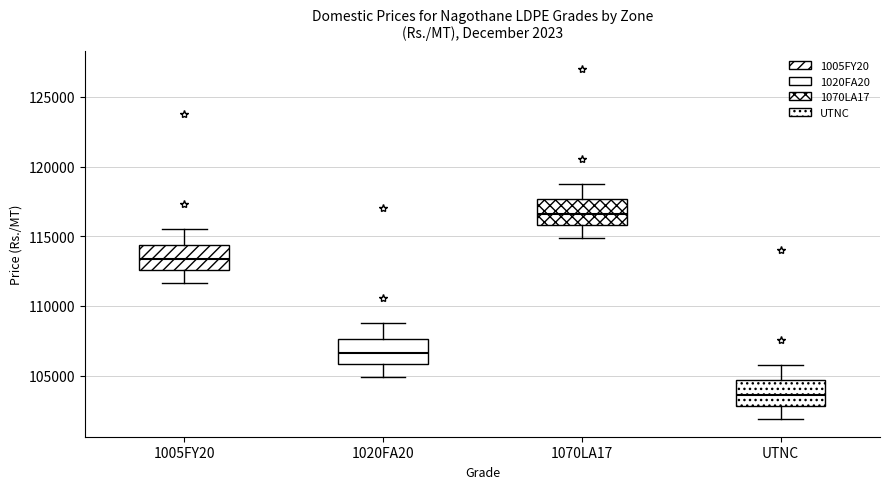

Reading left to right, read every box against the y-axis: the position of its median line, the range the box covers, and the ends of its whiskers. The values are not printed on the chart, so give them approximately, as read against the axis.

1005FY20: median 113500, box 112500 to 114500, whiskers 111500 to 115500
1020FA20: median 106500, box 106000 to 107500, whiskers 105000 to 109000
1070LA17: median 116500, box 116000 to 117500, whiskers 115000 to 119000
UTNC: median 103500, box 103000 to 104500, whiskers 102000 to 106000